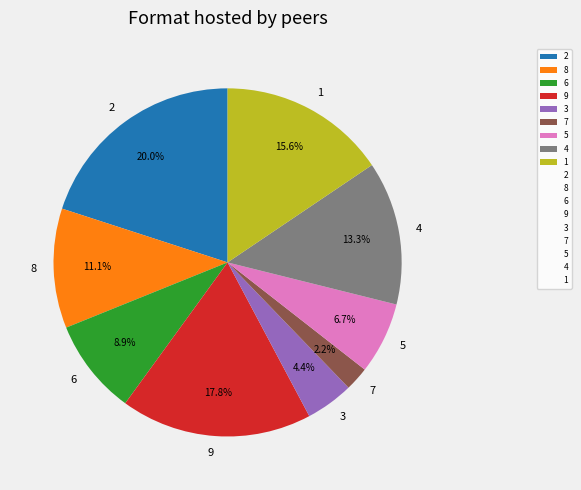

Which has a higher value, 9 or 4?

9